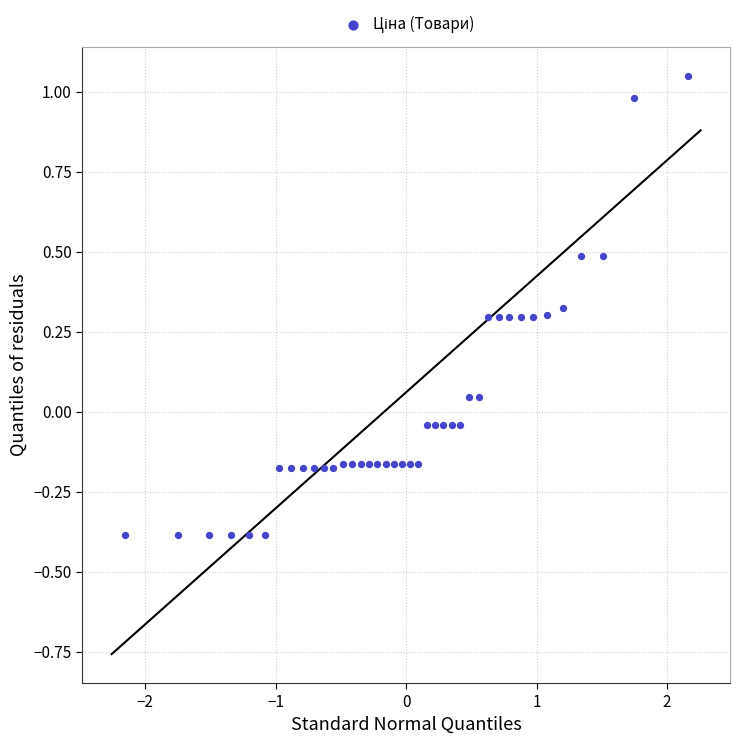

What is the range of Y values (max minus min)?

1.4